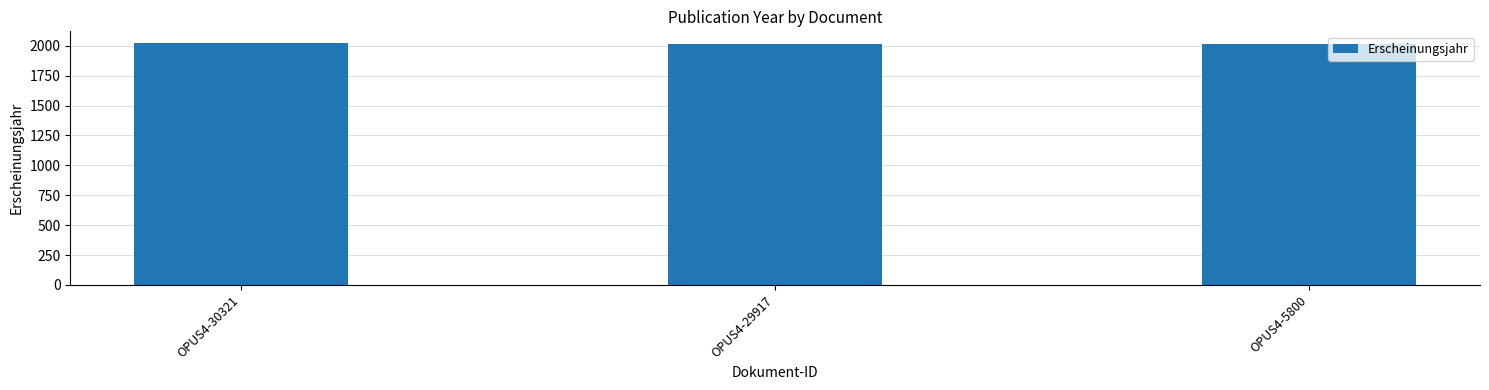

What is the change in value from OPUS4-29917 to OPUS4-5800?

-6